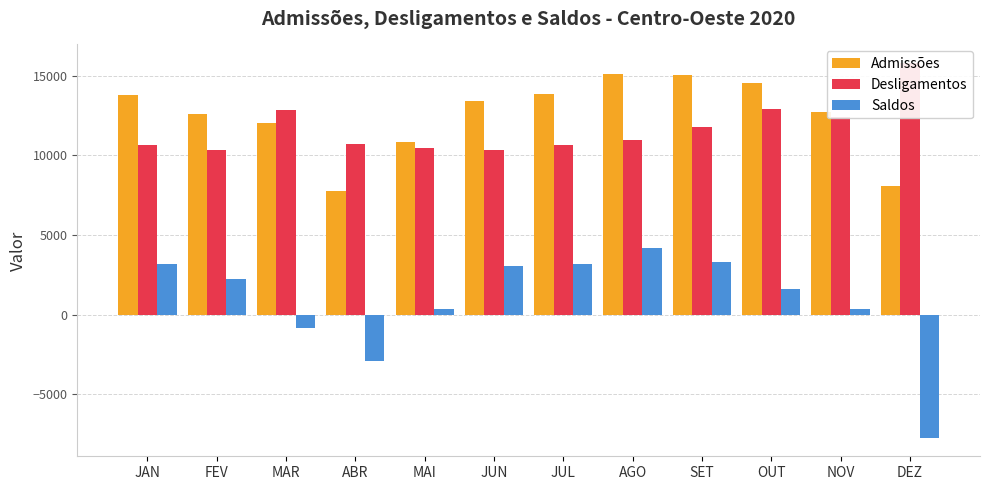

What is the minimum value shown in the chart?

-7723